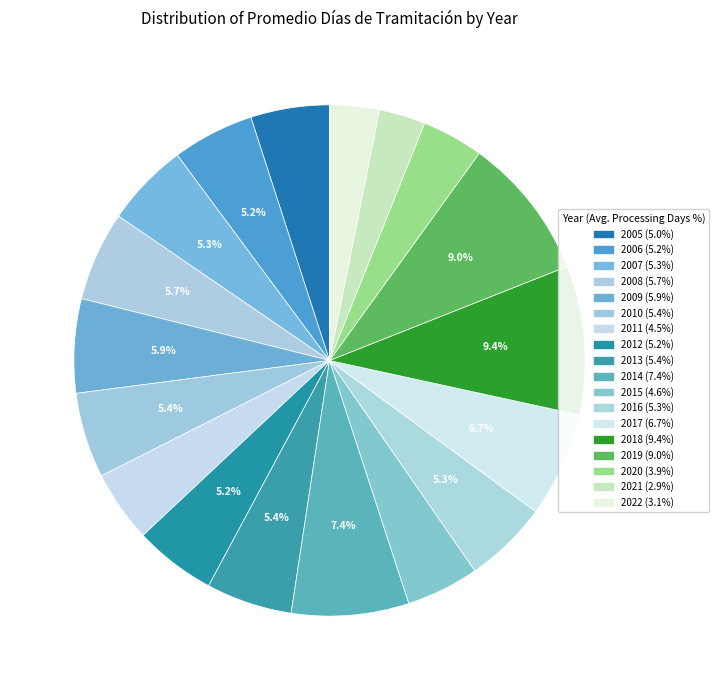

Is there a majority slice in this chart?

No